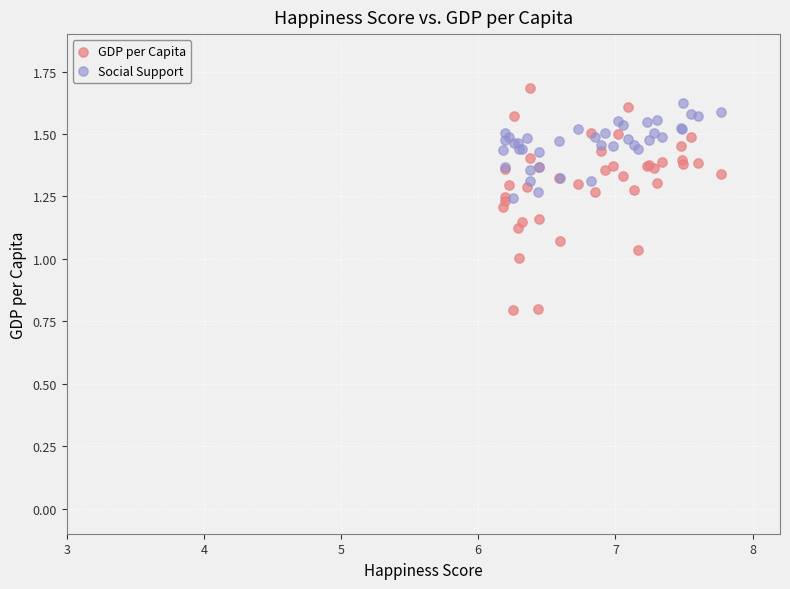

Which series contains the highest Y value?

GDP per Capita